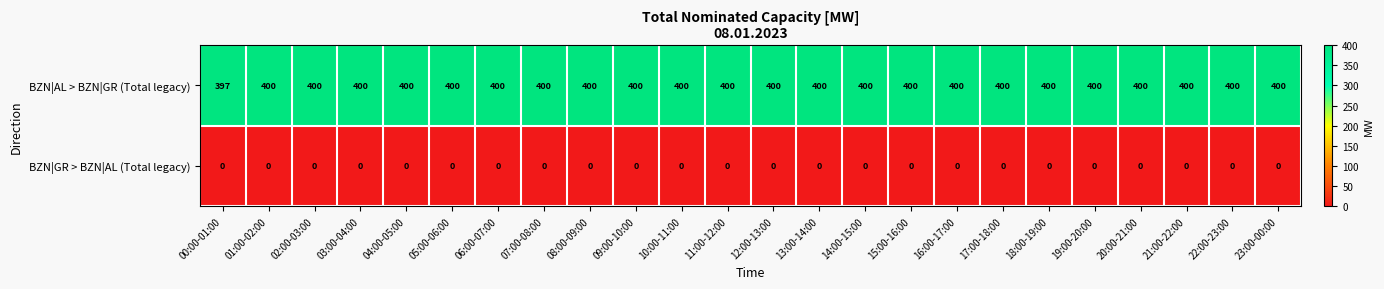

How many BZN|AL > BZN|GR (Total legacy) values are between 400 and 401?

23